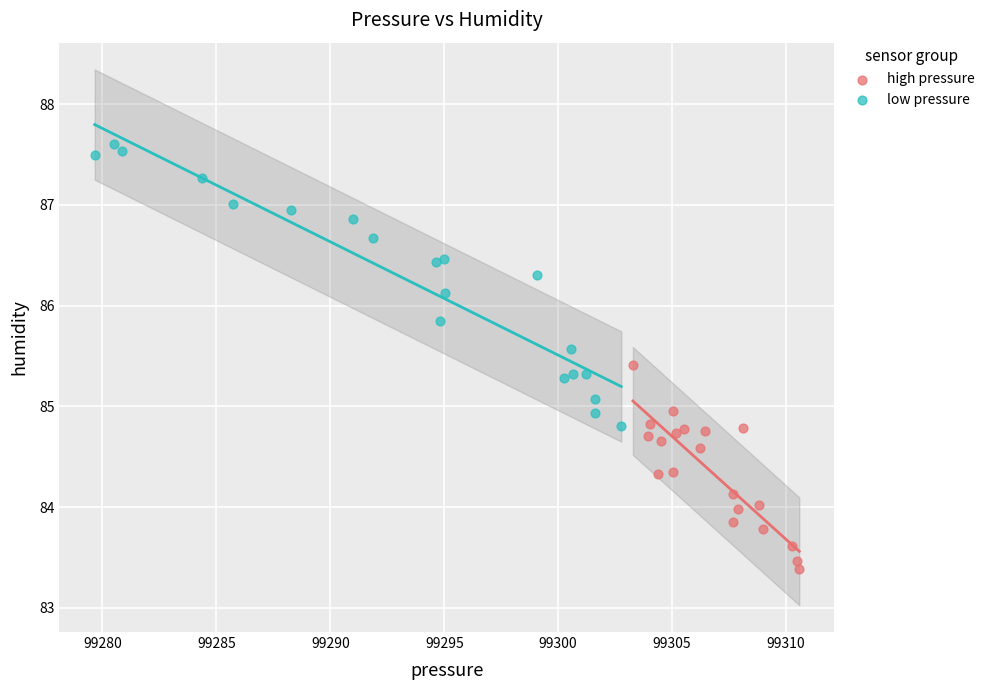

Which series reaches the maximum Y coordinate?

low pressure